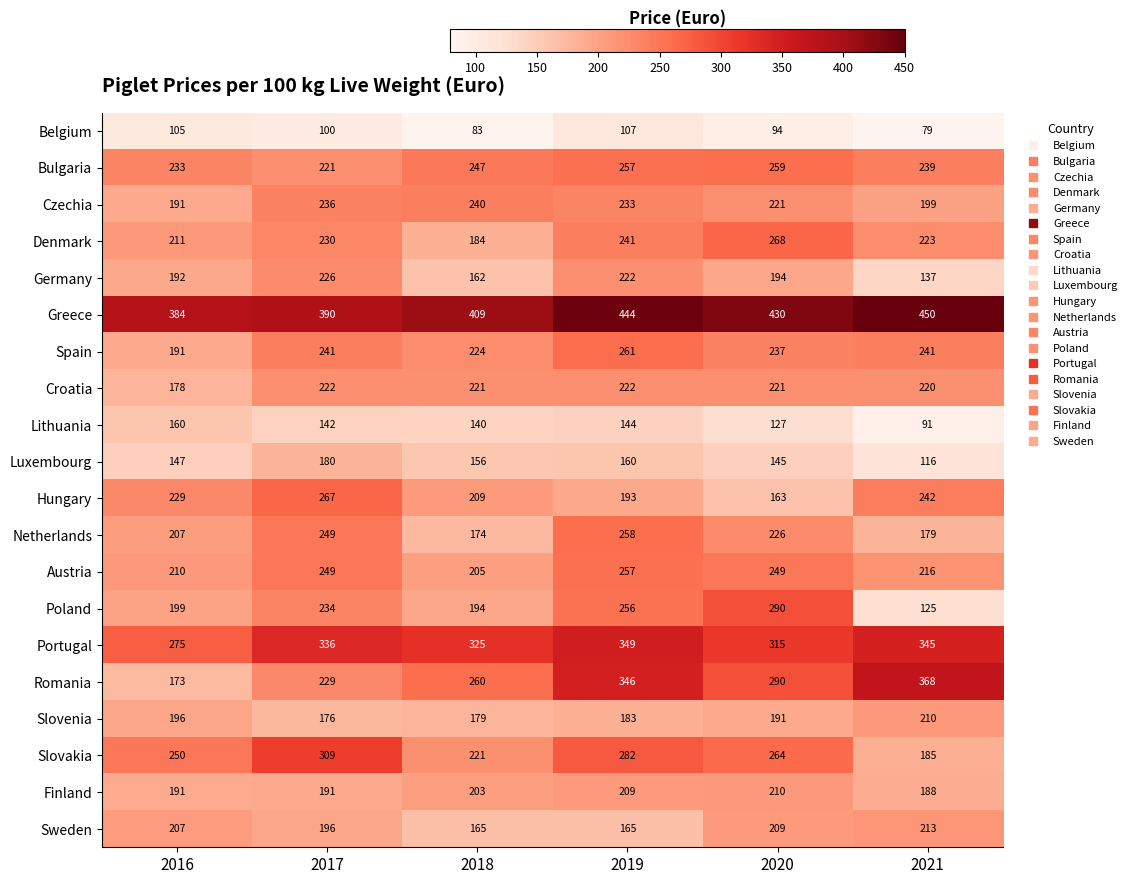

At how many categories does at least one series exceed 295?

6